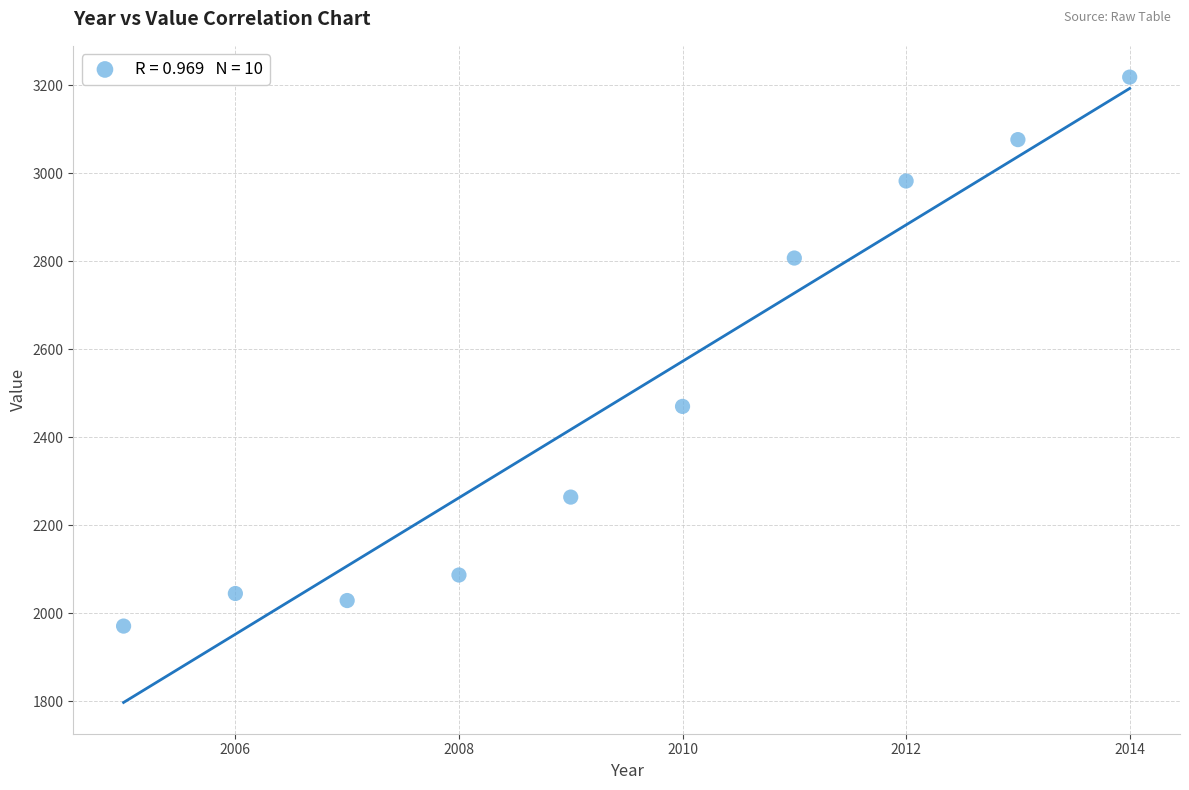

What Y value in the scatter plot is closest to 2594?

2470